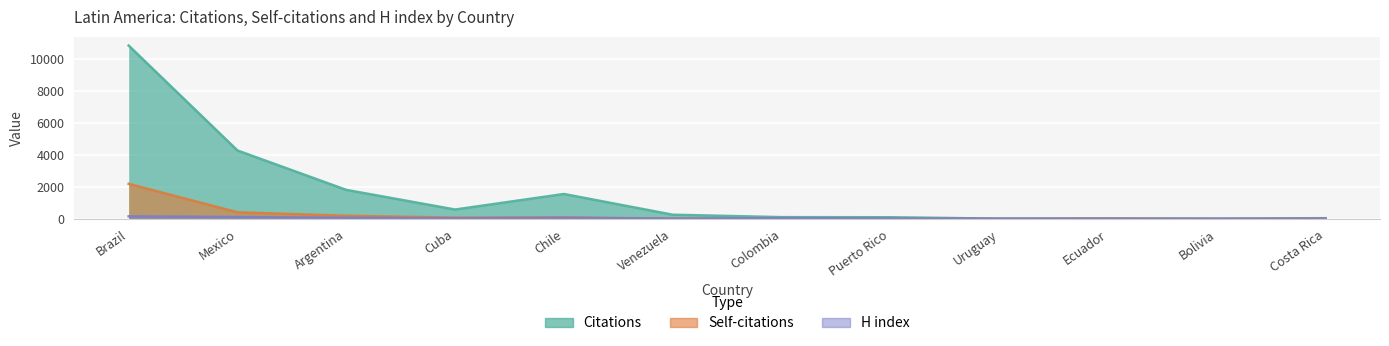

What is the sum of all H index values?

822